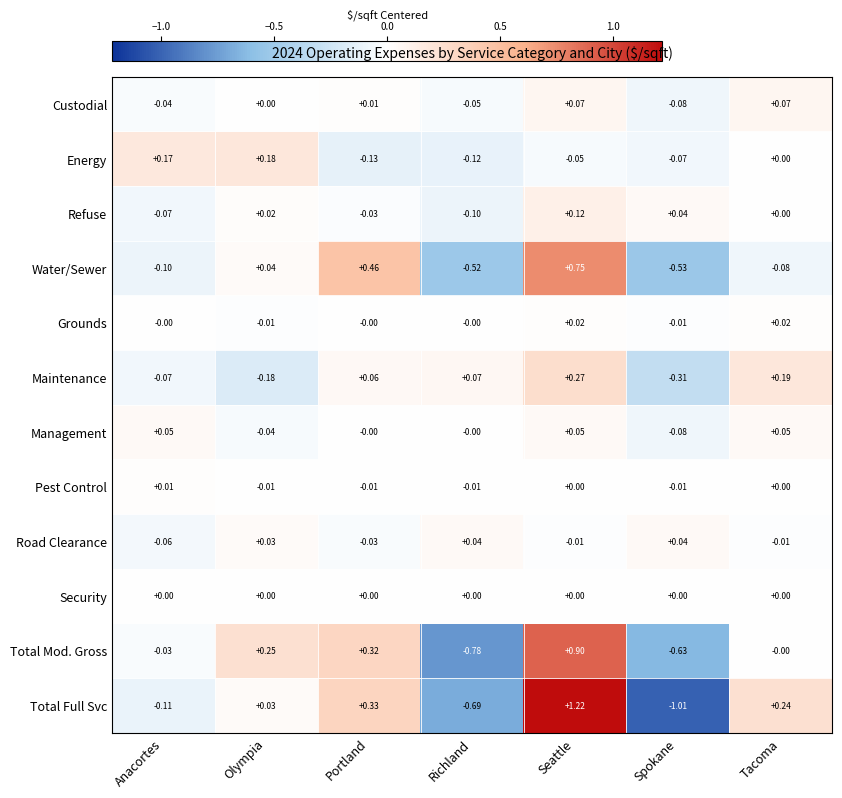

Between Olympia and Portland, which series saw the biggest shift?

Water/Sewer